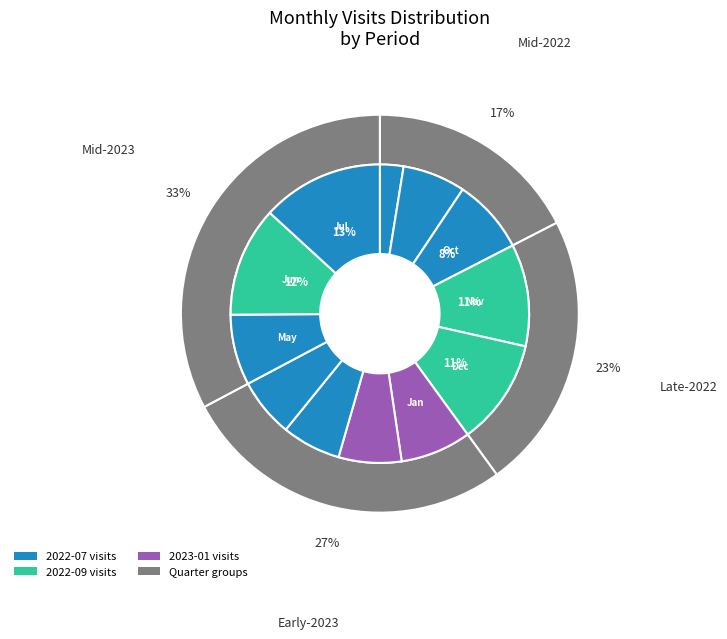

What percentage is the 2023-03 slice, to the nearest percent?

6%